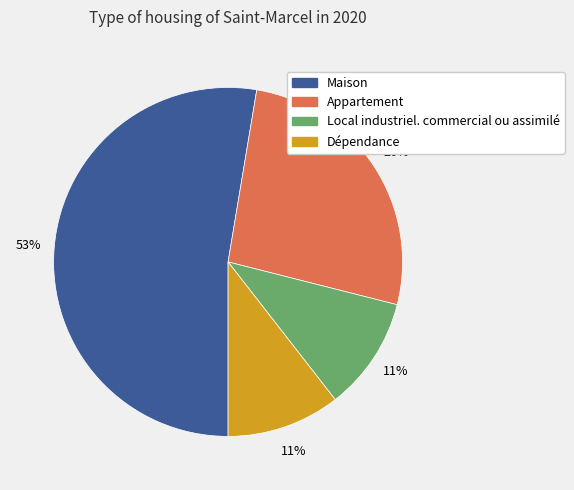

Which has a higher value, Maison or Dépendance?

Maison